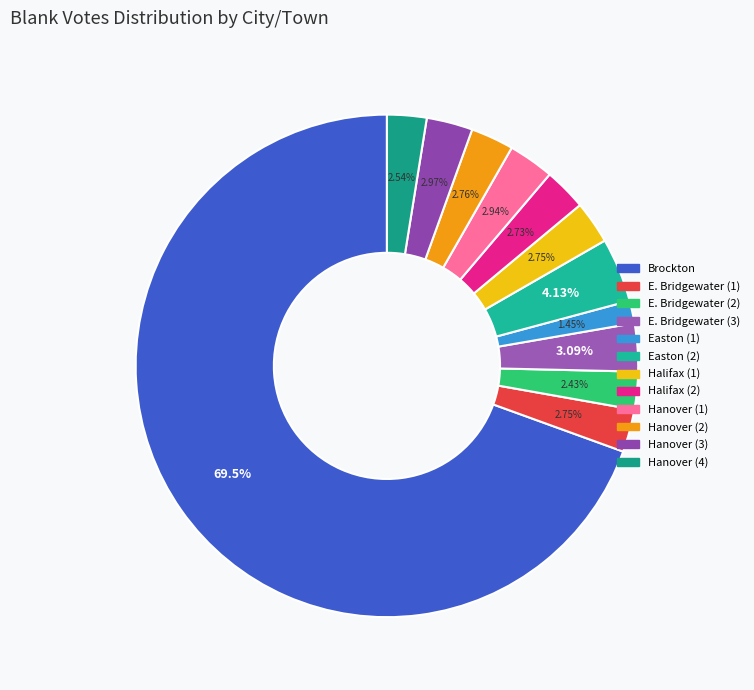

Which category has the biggest portion of the pie?

Brockton